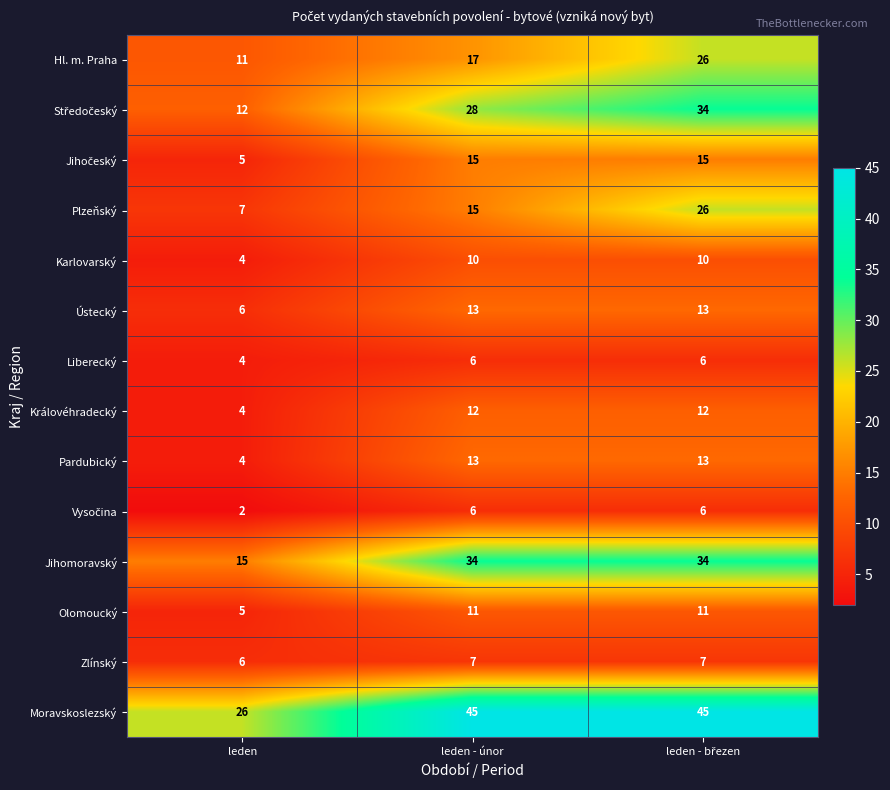

What is the spread (max minus min) of values at leden - únor?

39